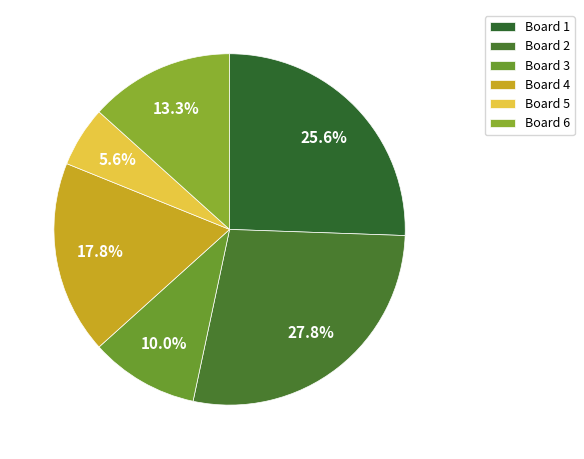

True or false: Board 5 accounts for 14% of the total.

False